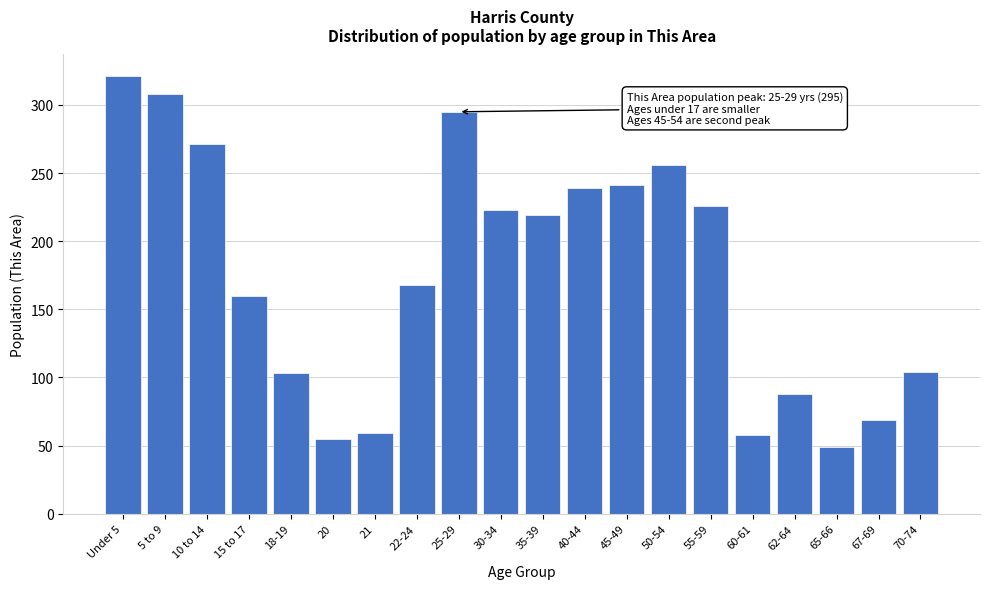

Where is the data nearest to the value 185?

22-24